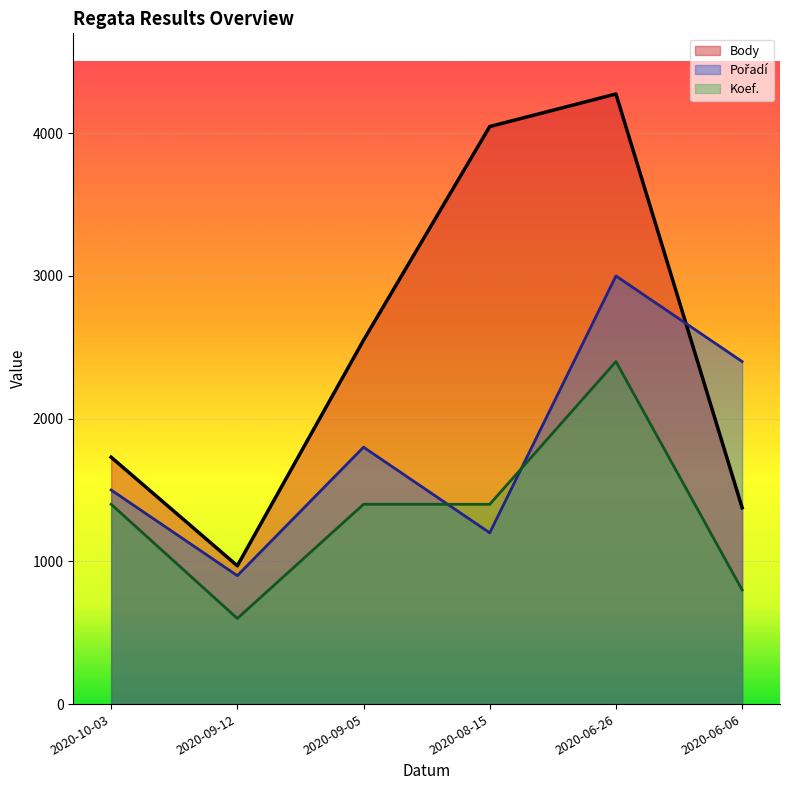

What position from the right is 2020-09-12?

5